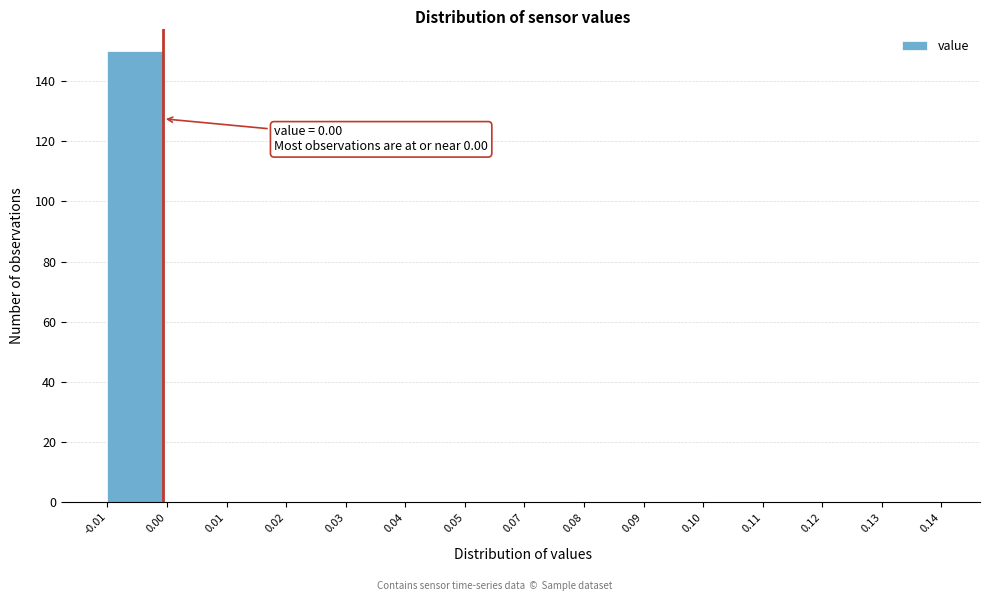

Reading right to left, list all the values displayed in this chart.

0.13=0	0.12=0	0.11=0	0.10=0	0.09=0	0.08=0	0.07=0	0.05=0	0.04=0	0.03=0	0.02=0	0.01=0	0.00=0	-0.01=150